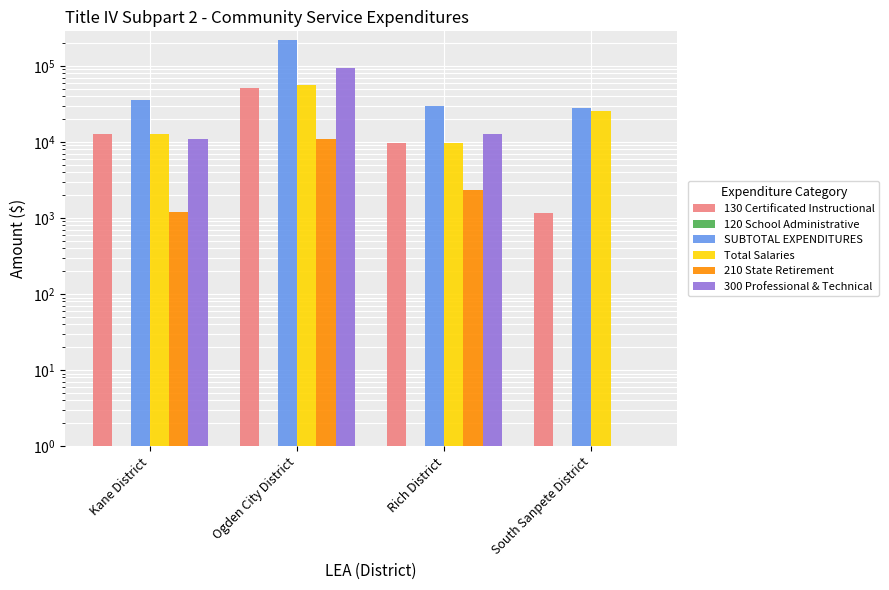

What is the greatest value displayed?

219241.6